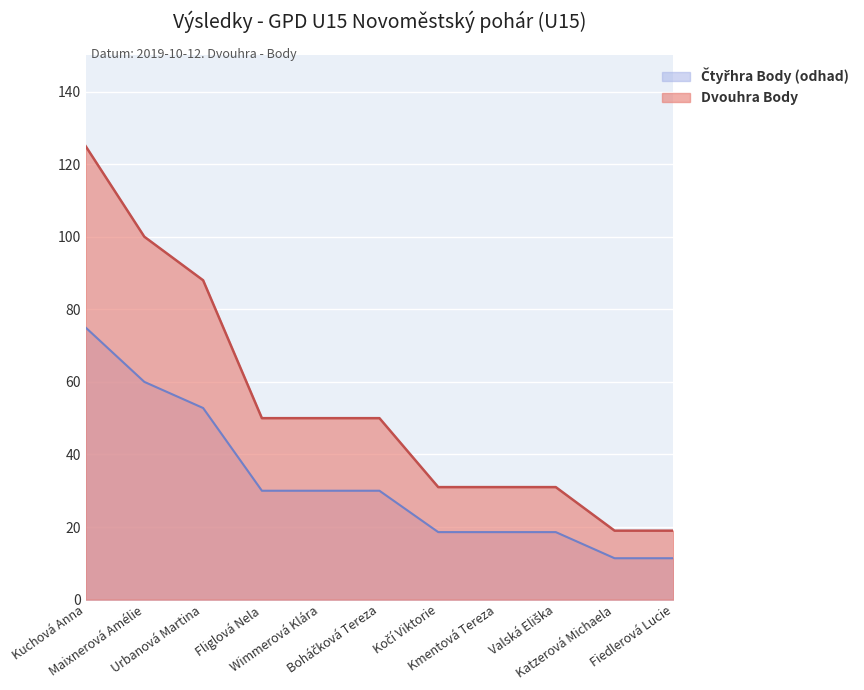

True or false: Kumulativní Body and Dvouhra Body cross at least once.

False